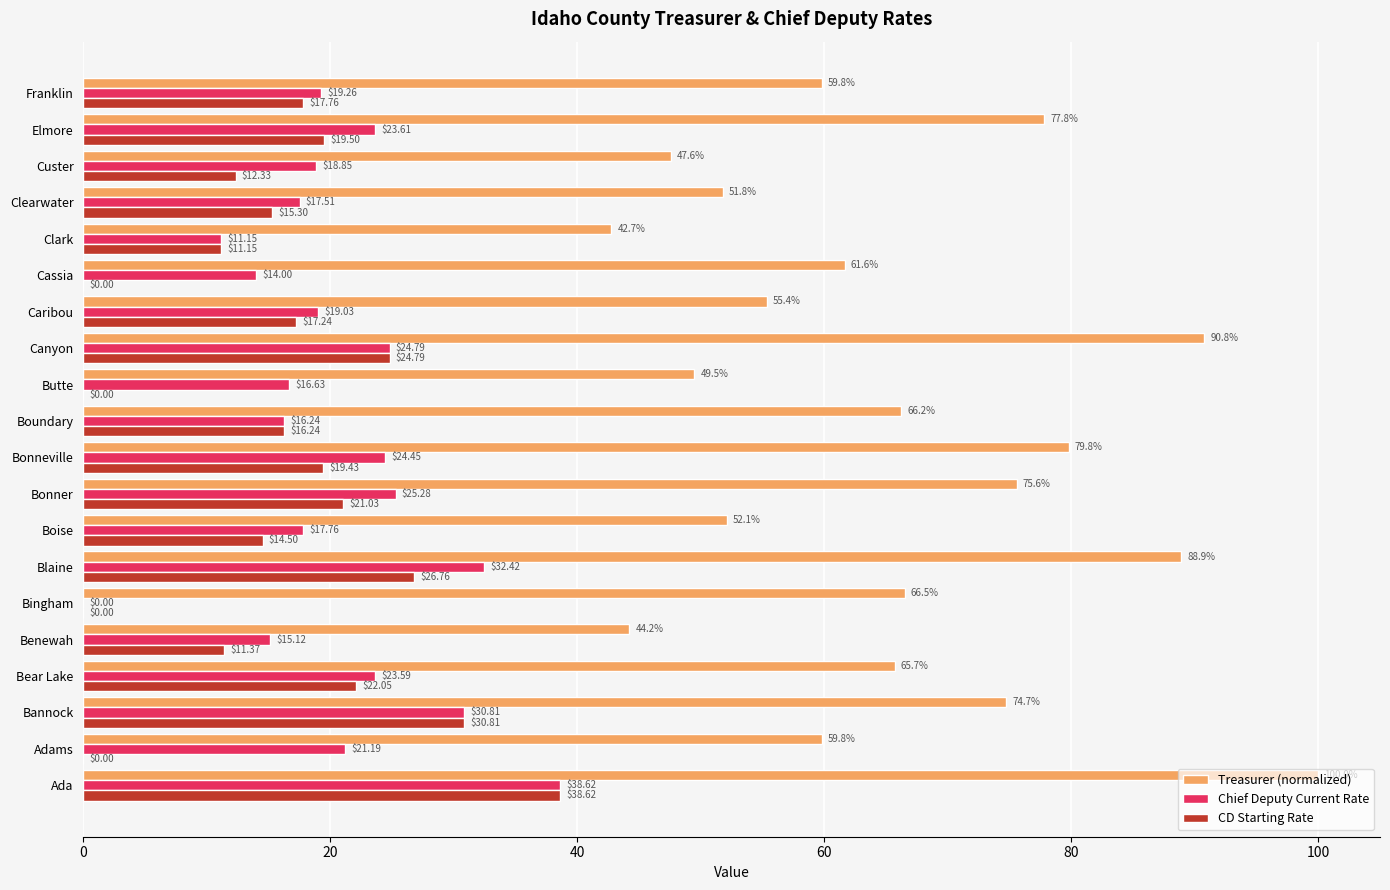

Which series changed the most between Benewah and Clearwater?

Treasurer (normalized)